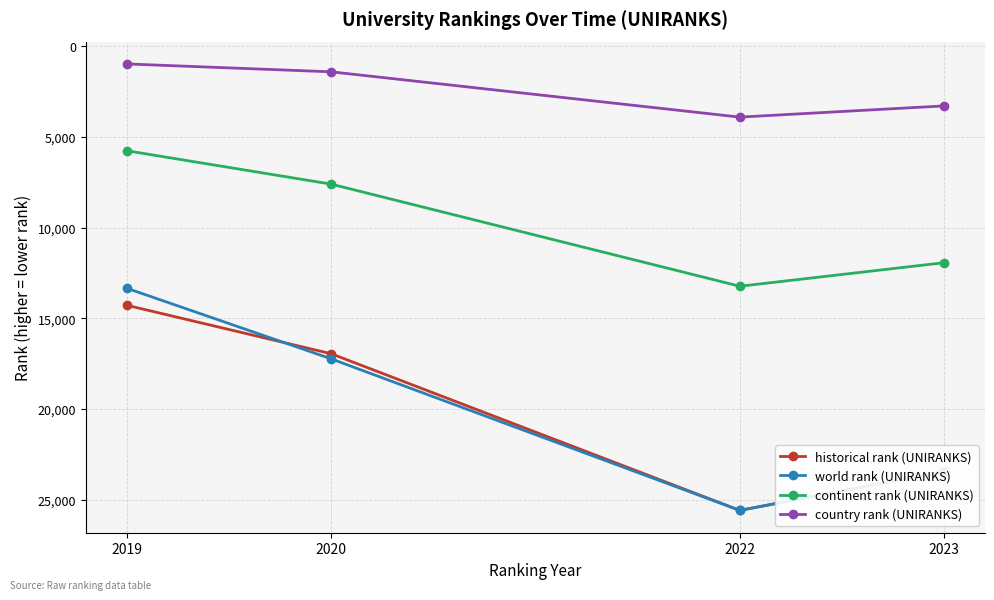

Where does the historical rank (UNIRANKS) series first go above 23436?

2022